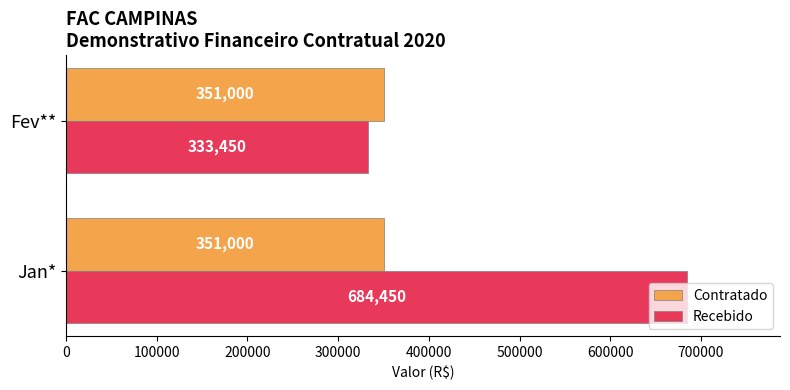

Rank the series by their average value, from highest to lowest.

Recebido, Contratado